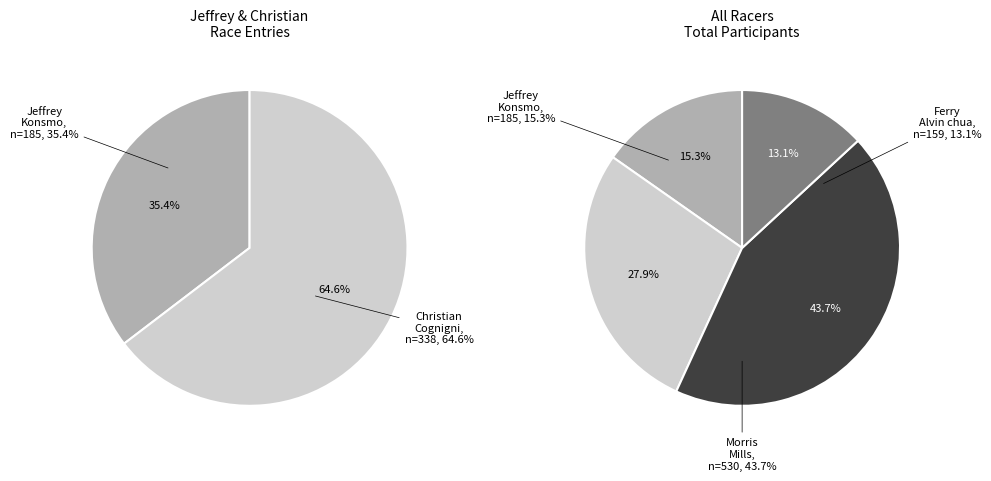

True or false: Jeffrey Konsmo accounts for 1% of the total.

False